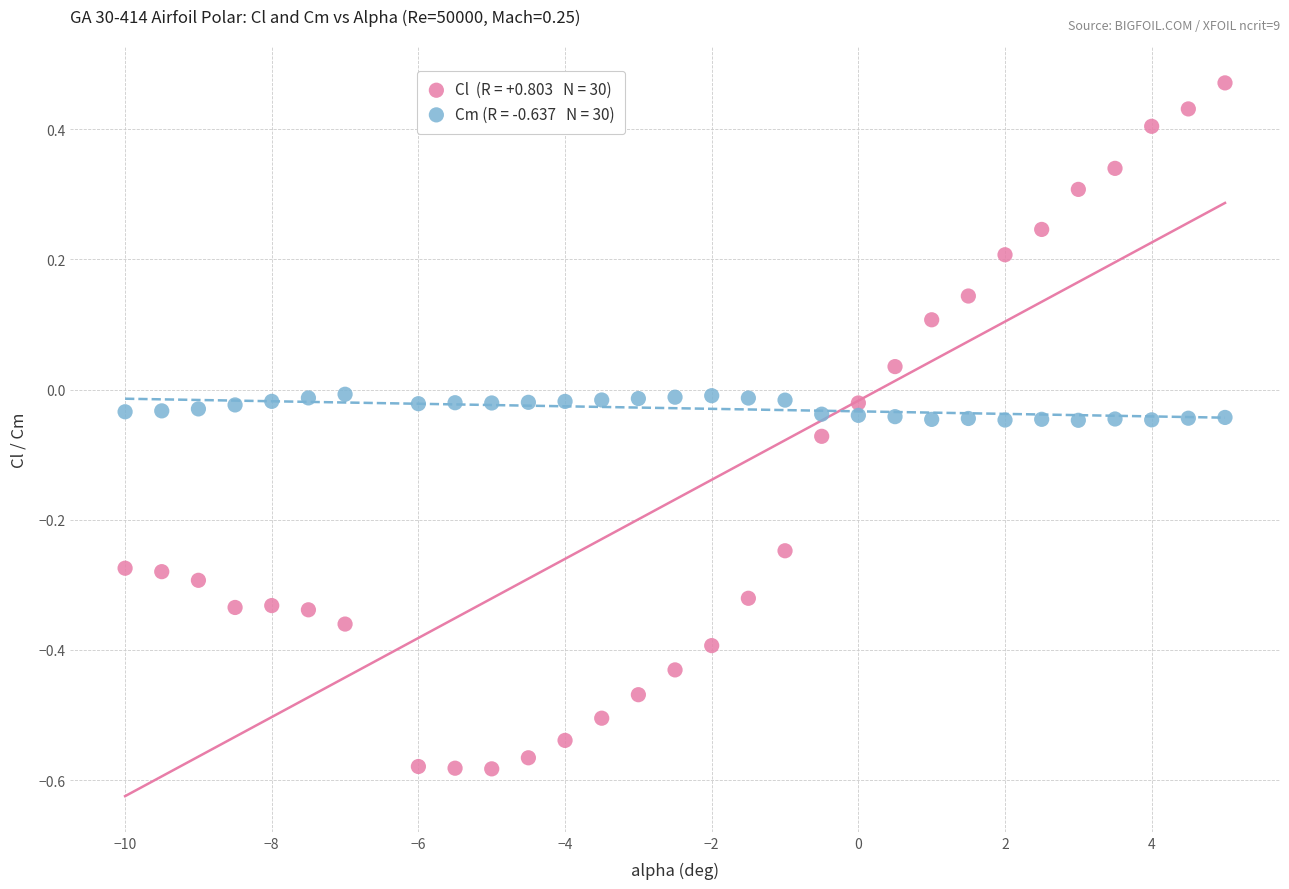

Across all data points, what is the range of Y values (max minus min)?

1.1